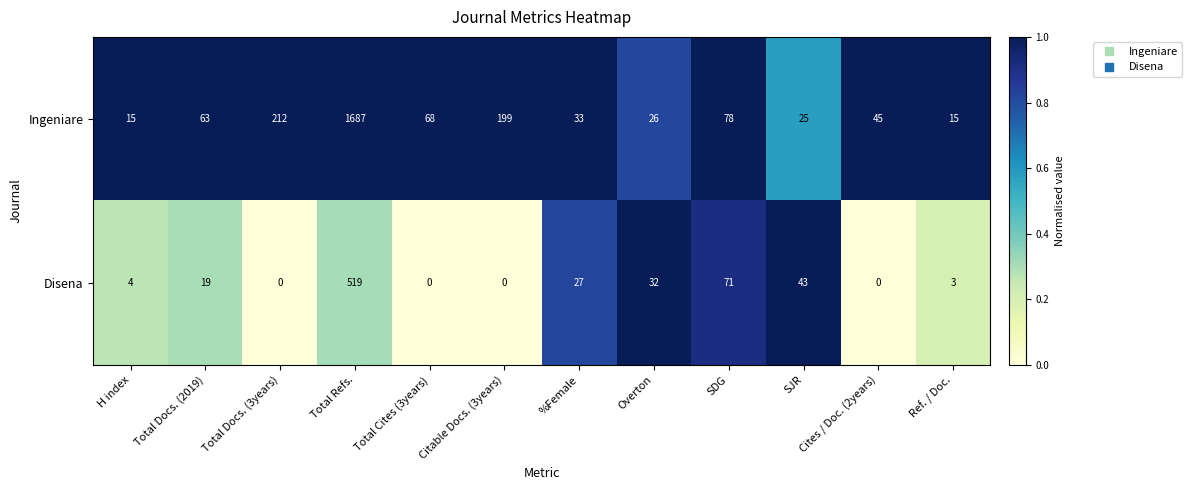

What is the difference between the maximum and minimum values in the Ingeniare series?

1672